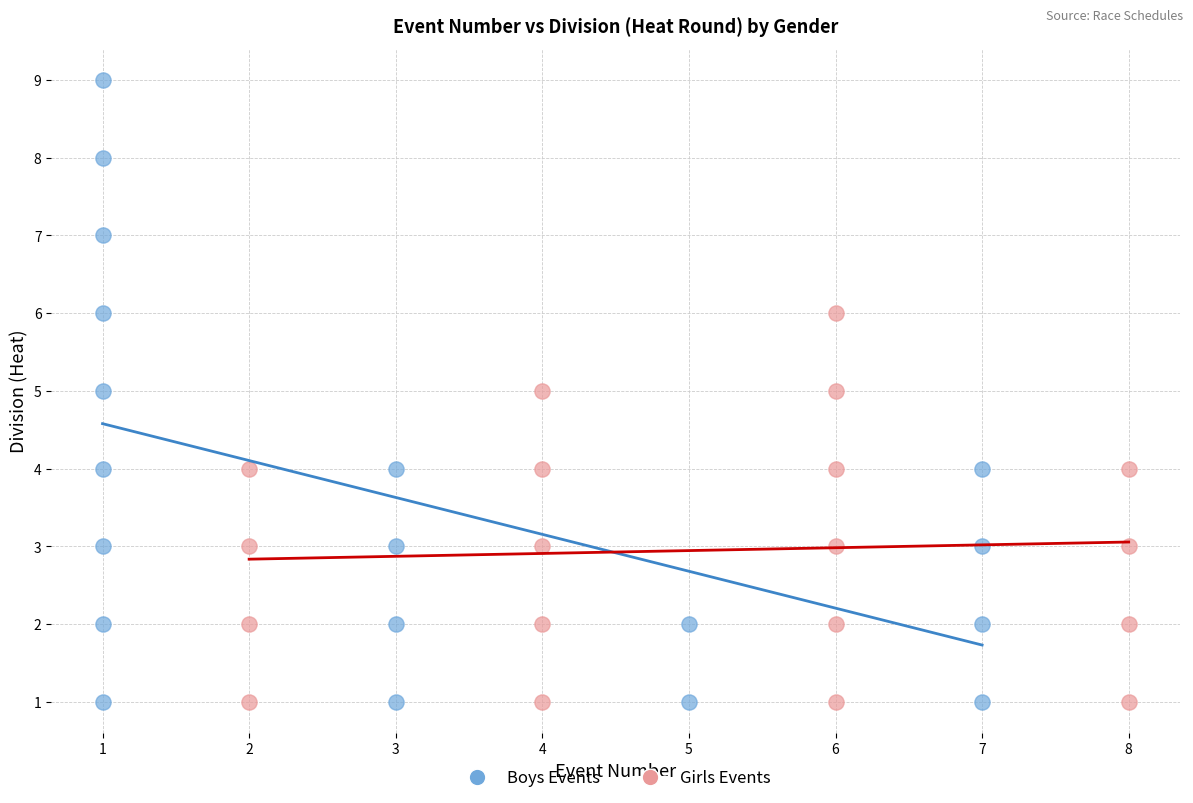

Which series contains the highest Y value?

Boys Events